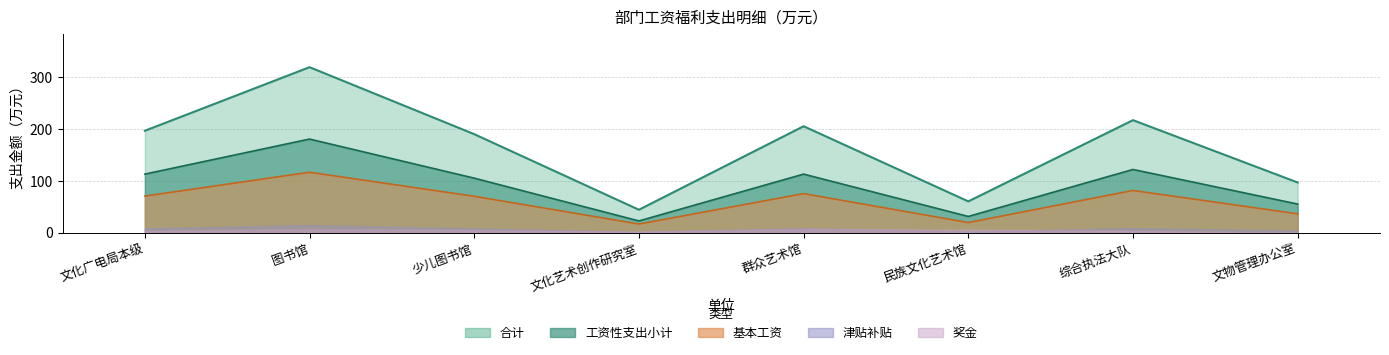

True or false: 津贴补贴 and 基本工资 cross at least once.

False